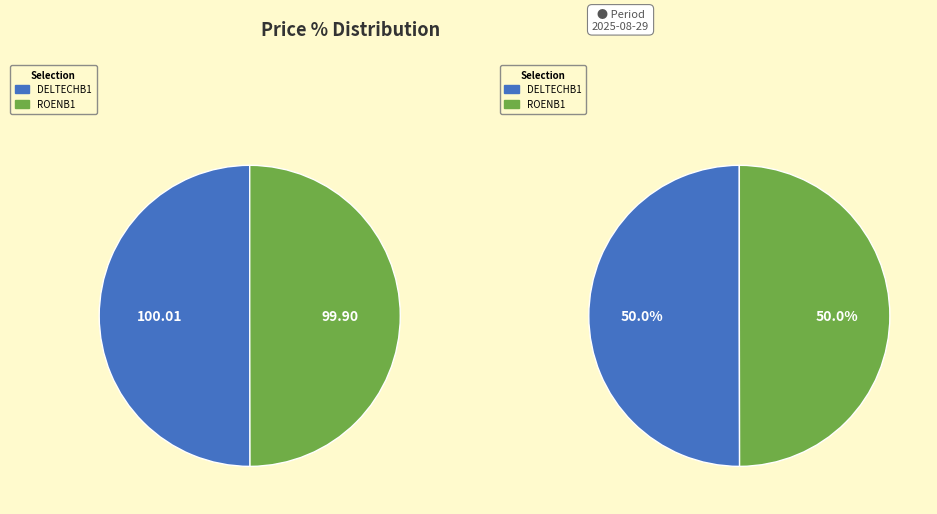

Combined, do DELTECHB1 and ROENB1 account for over 50%?

Yes